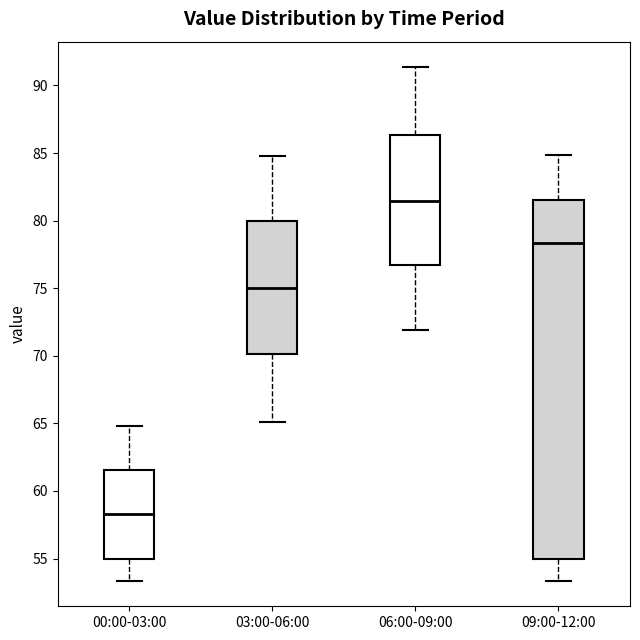

Which box is the tallest, from its lower edge to its upper edge?

09:00-12:00